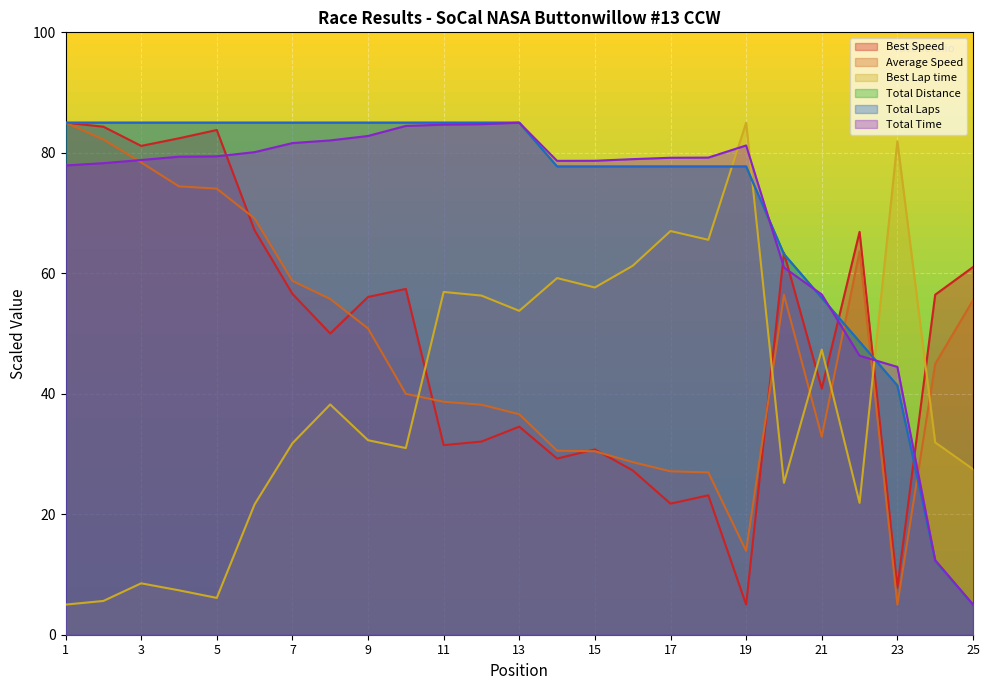

At which category does the chart reach its minimum across all series?

25